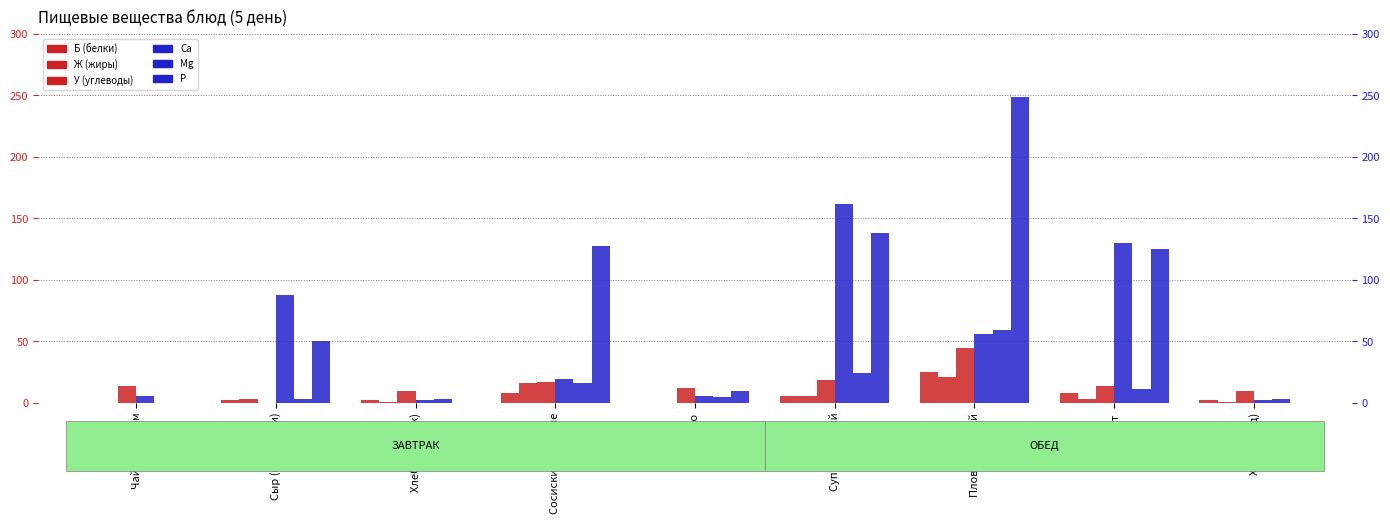

How many groups of bars are there?

9